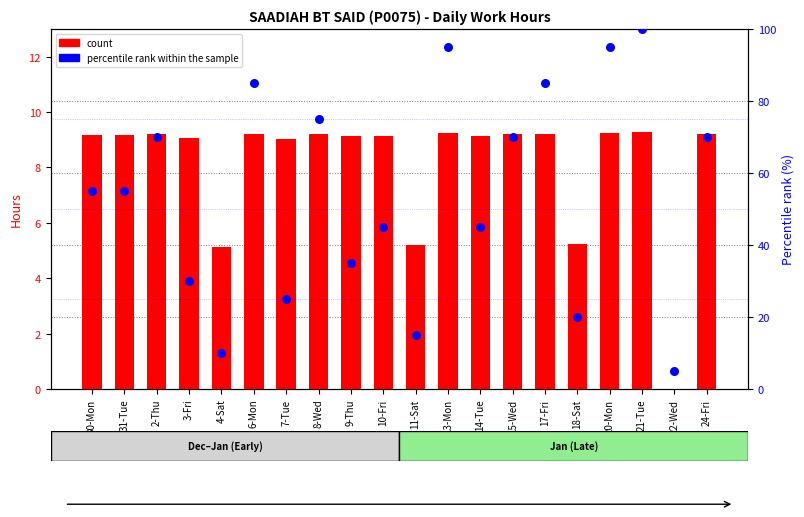

At how many categories does at least one series exceed 75?

5